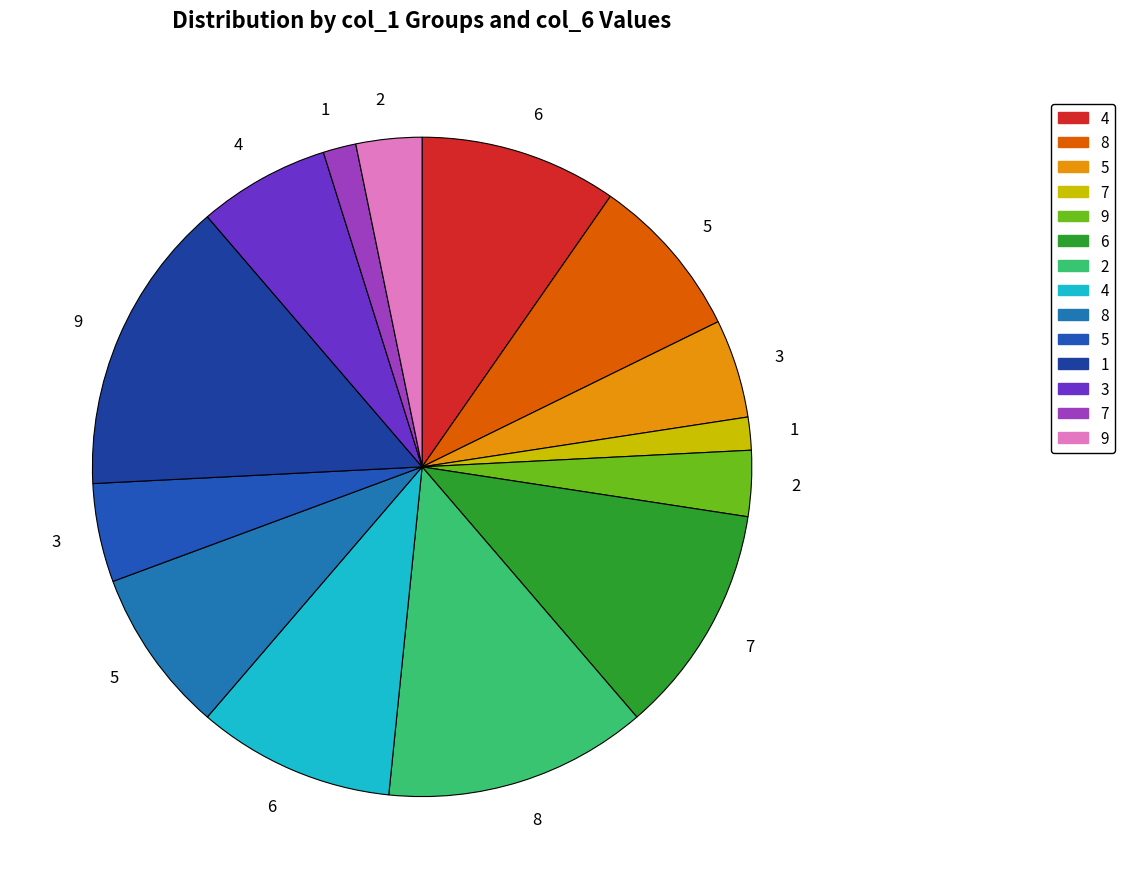

How many slices are in this pie chart?

14